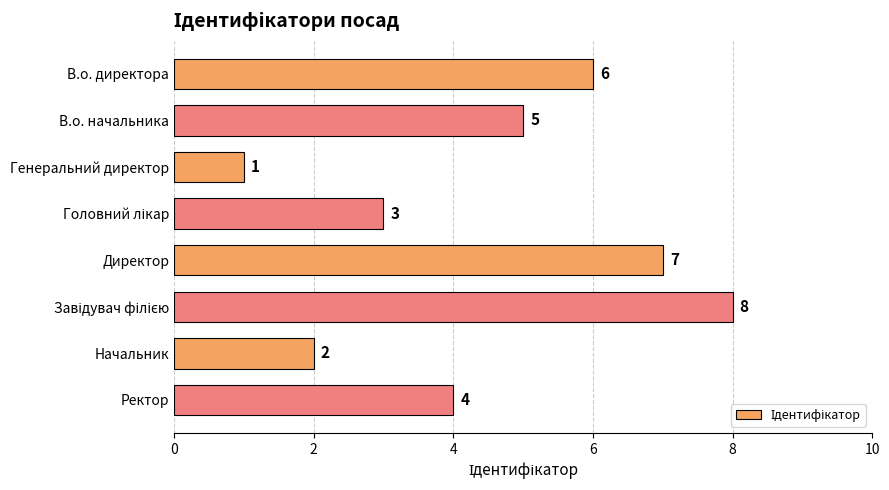

What is the sum of all values?

36